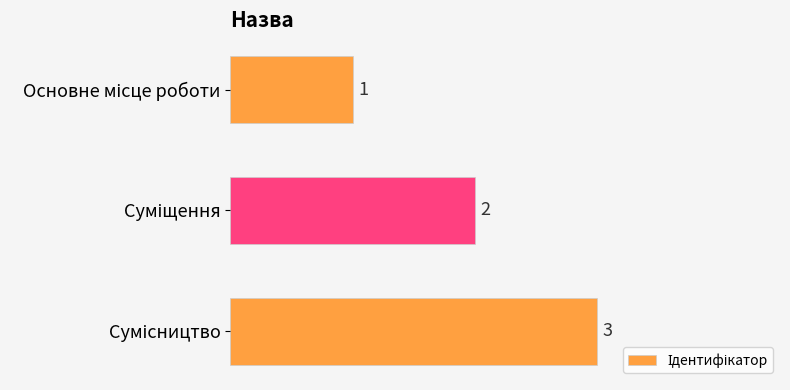

How many values are between 1 and 3?

3